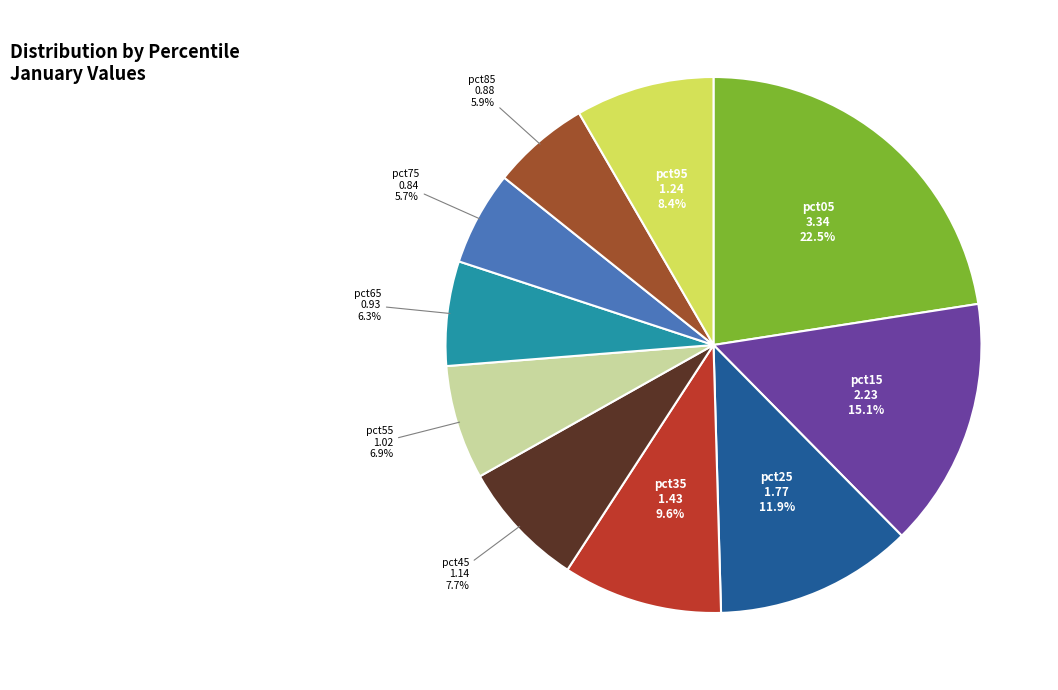

Count the number of slices in the pie.

10